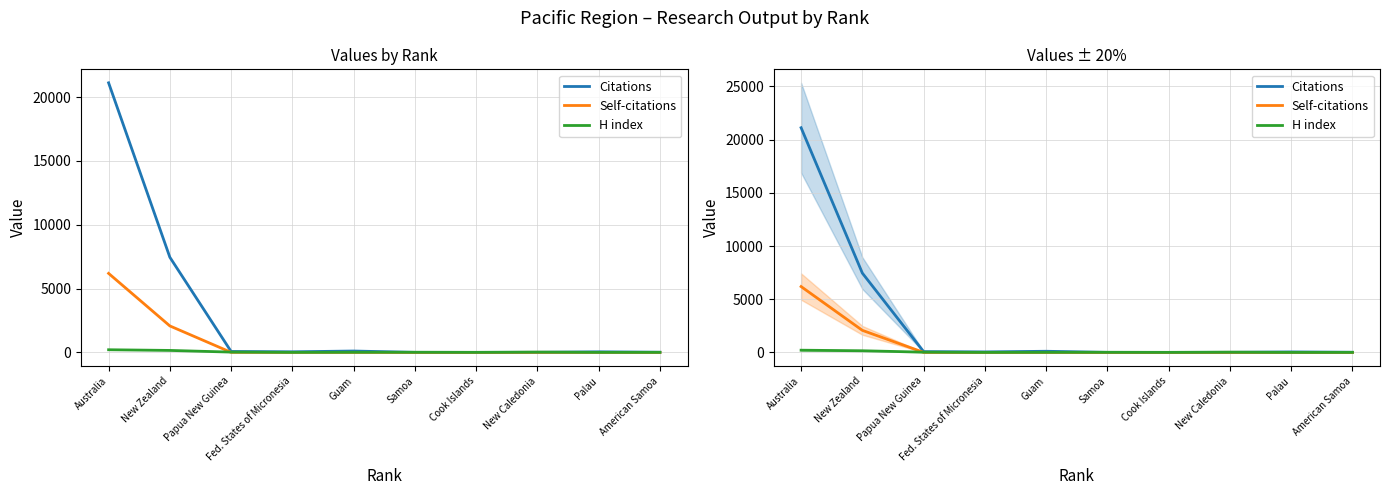

What is the sum of all H index values?

483